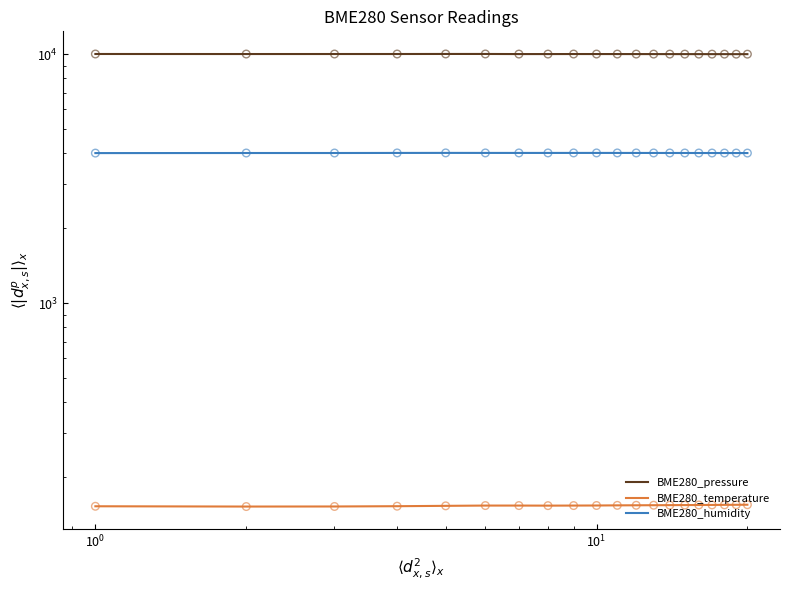

At how many categories does at least one series exceed 1776?

20